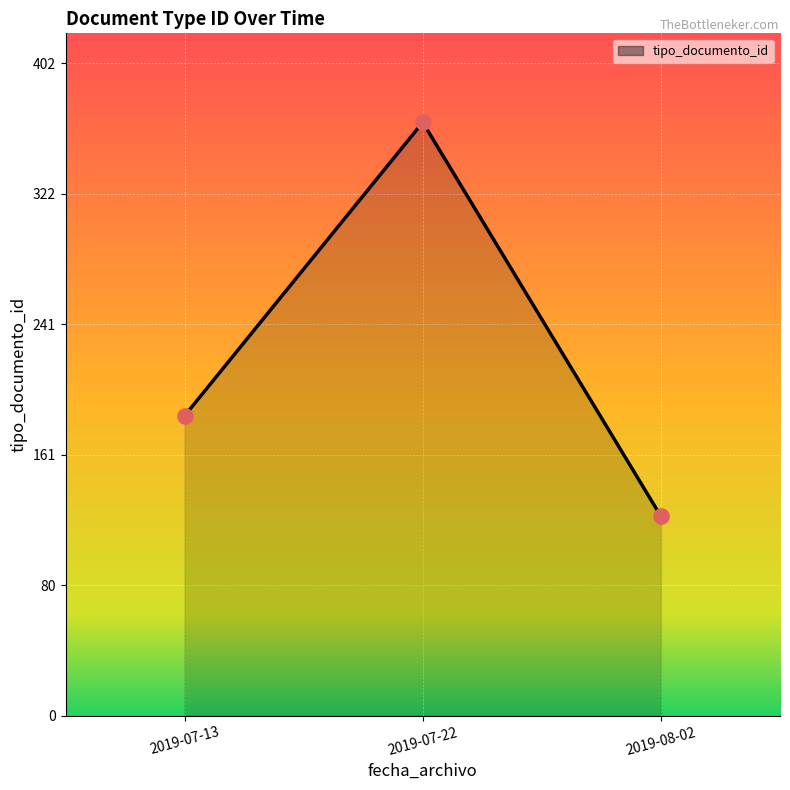

Which has a higher value, 2019-08-02 or 2019-07-13?

2019-07-13